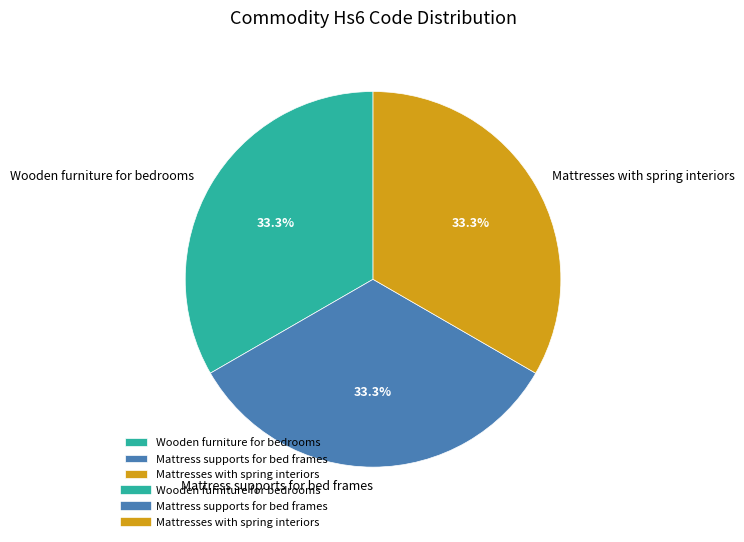

What portion of the pie excludes Wooden furniture for bedrooms?

66.7%